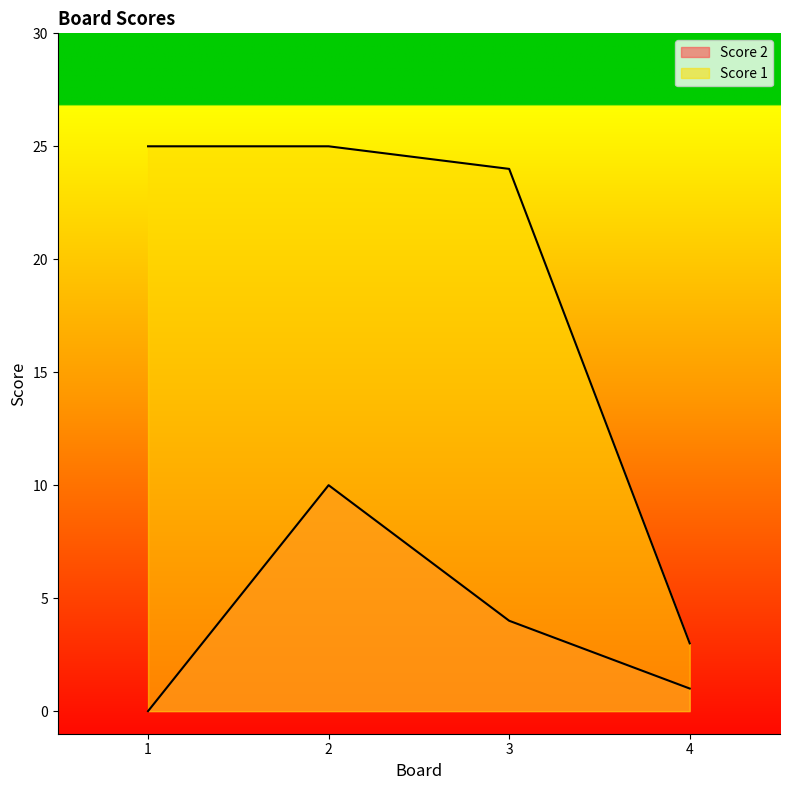

True or false: Score 1 has a value of 24 at 3.

True